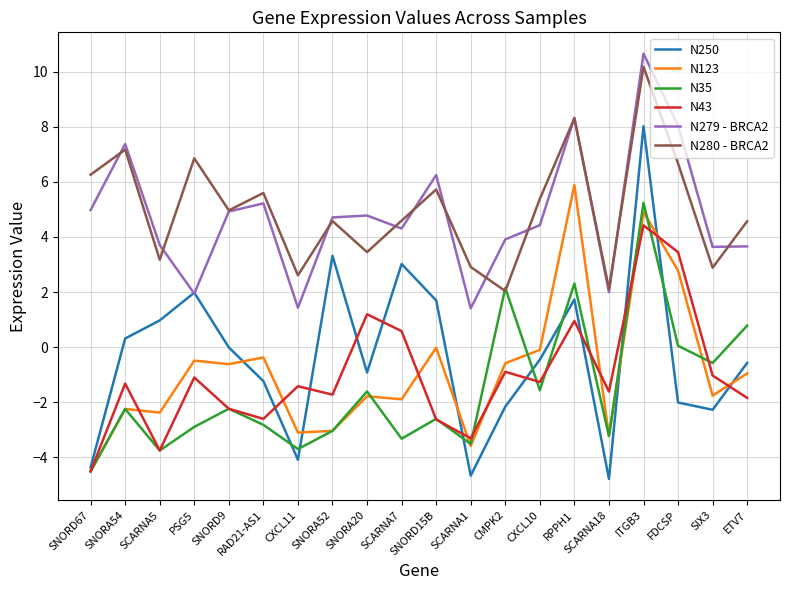

At which category is the sum across all series the highest?

ITGB3